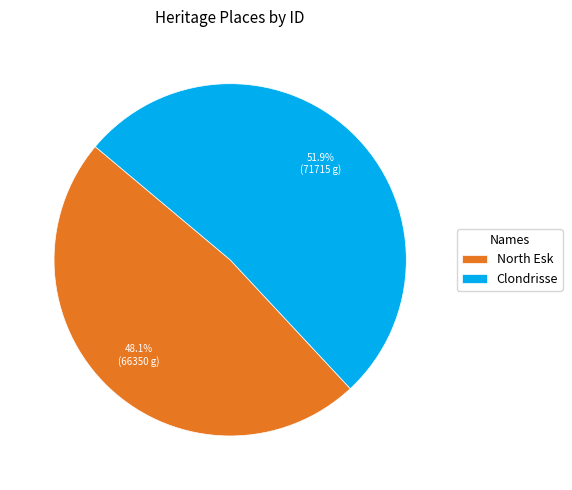

The North Esk slice represents 48% of the pie. True or false?

True